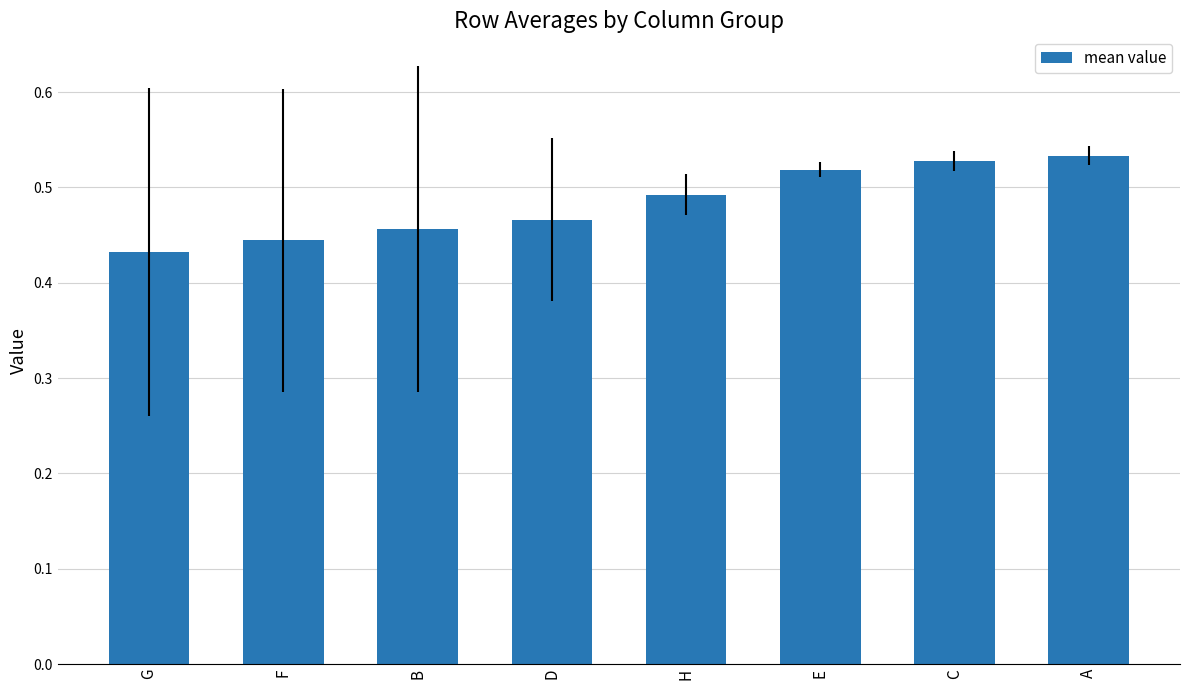

What is the label of the 5th bar from the left?

H